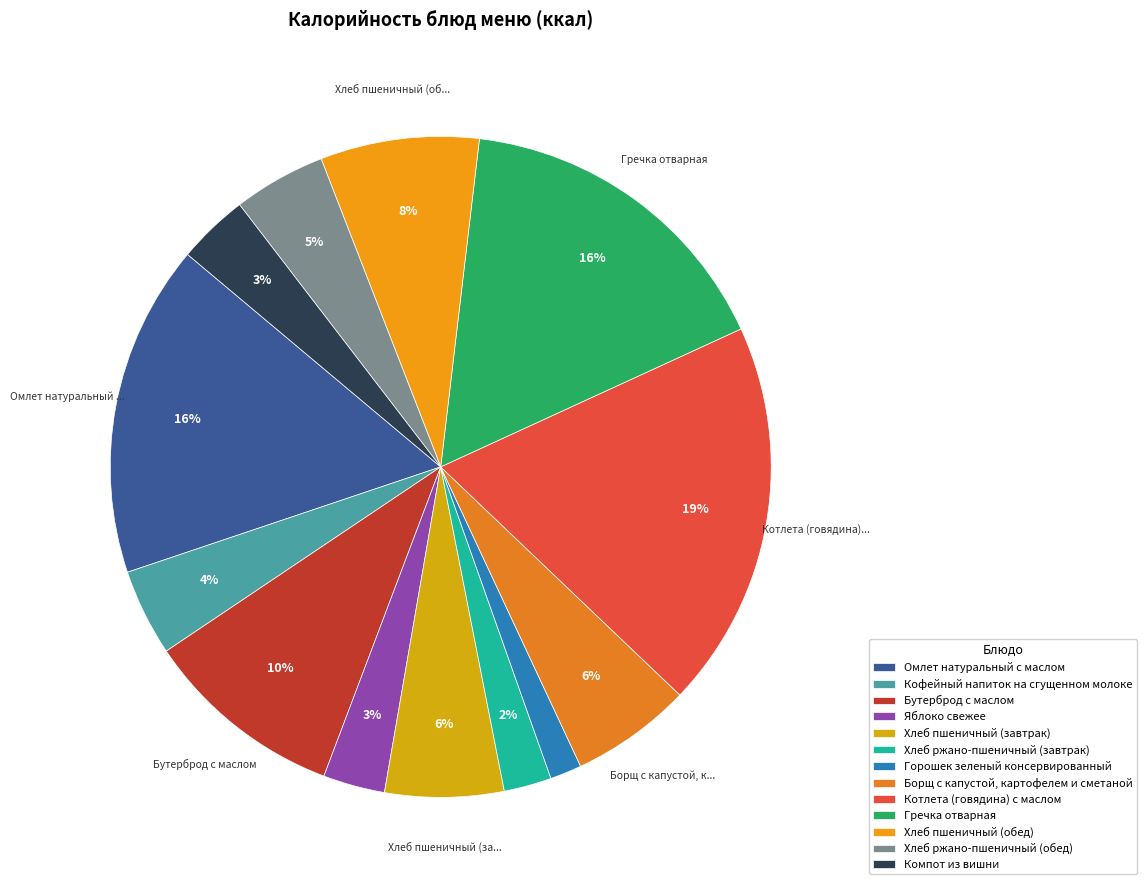

What percentage is the Бутерброд с маслом slice, to the nearest percent?

10%